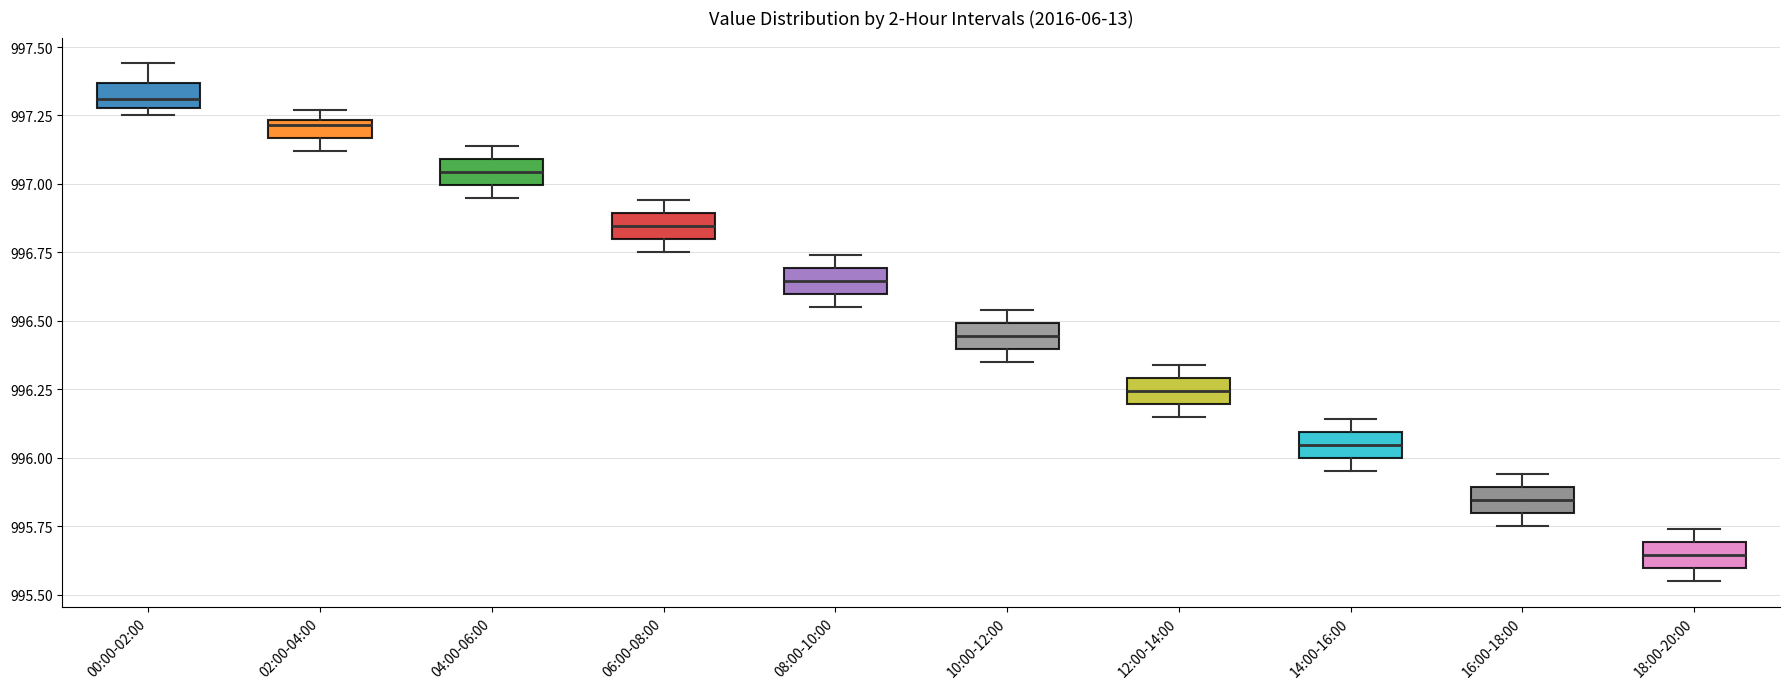

Where is the upper edge of the box for 18:00-20:00 on the y-axis? The values are not printed on the chart, so give them approximately, as read against the axis.

995.70